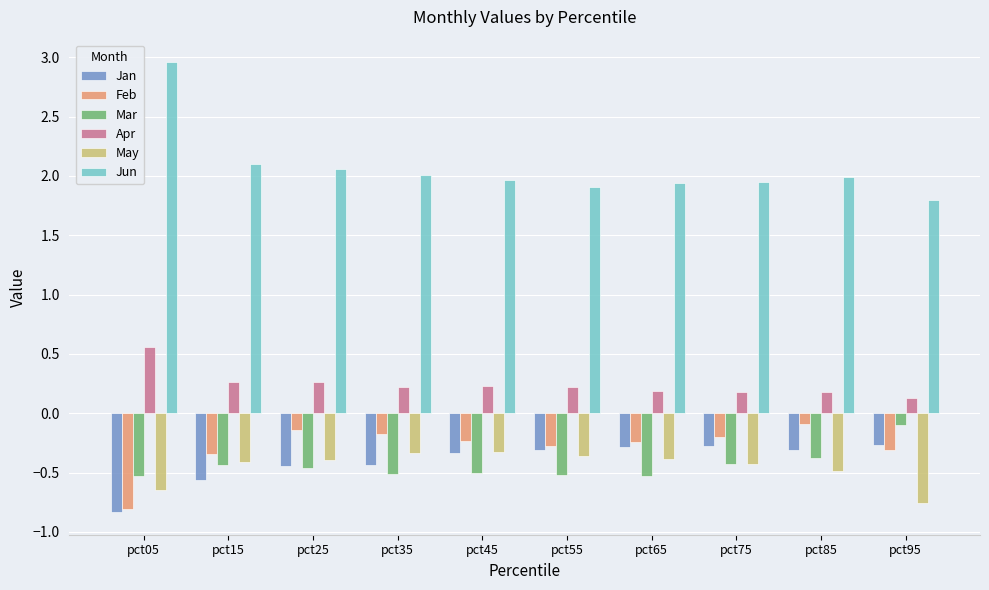

What is the difference between the Mar values at pct85 and pct95?

0.3